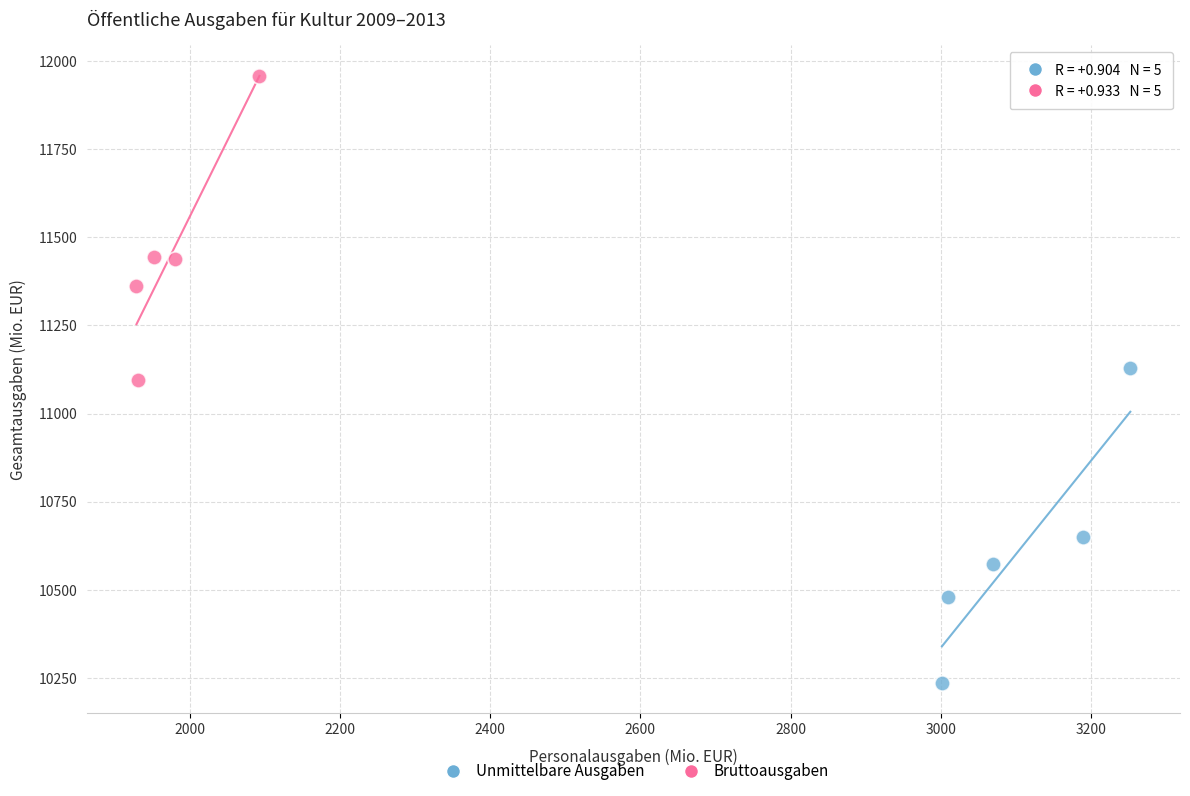

Which series contains the lowest Y value?

Unmittelbare Ausgaben